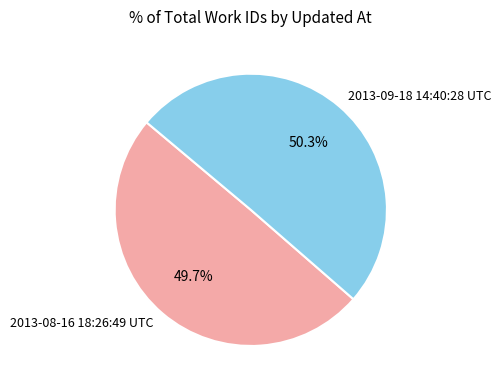

Rank the categories by value from highest to lowest.

2013-09-18 14:40:28 UTC, 2013-08-16 18:26:49 UTC